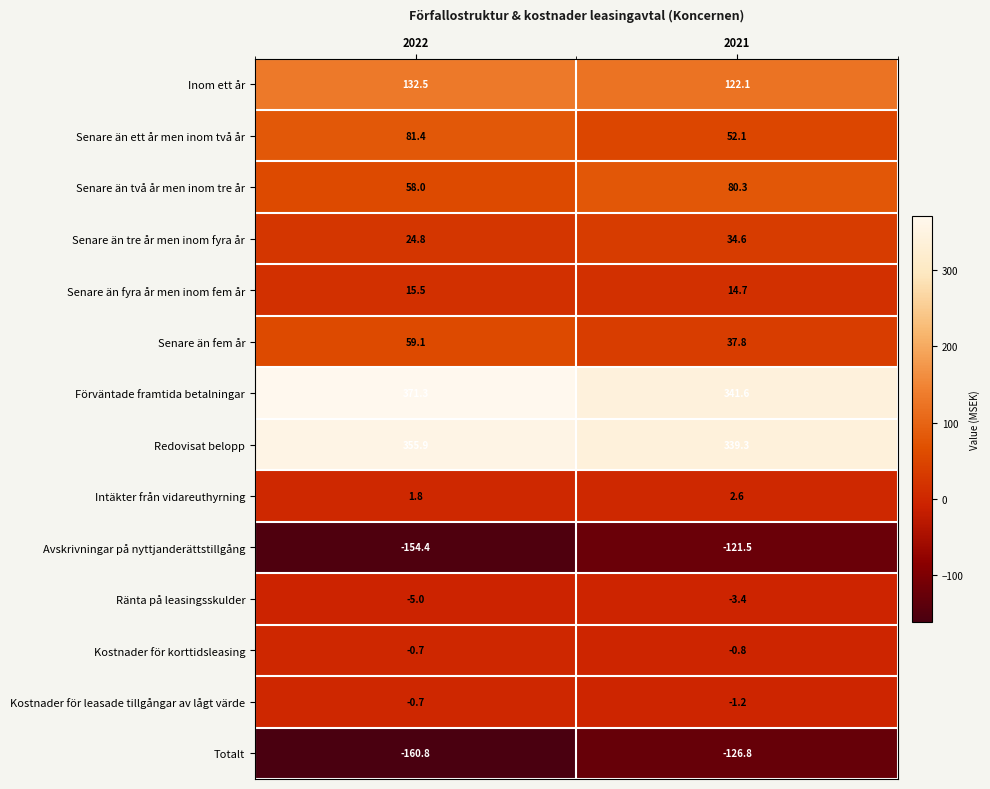

Is it true that Avskrivningar på nyttjanderättstillgång equals -154.4 at 2022?

True